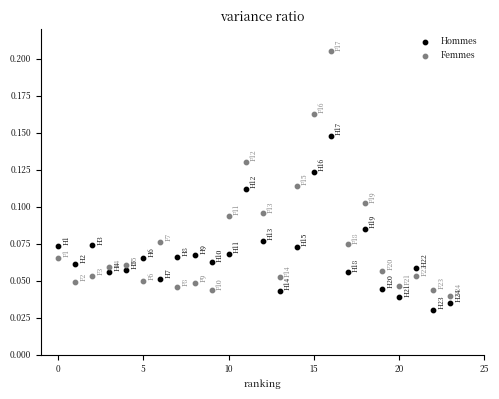

Which series reaches the maximum Y coordinate?

Femmes